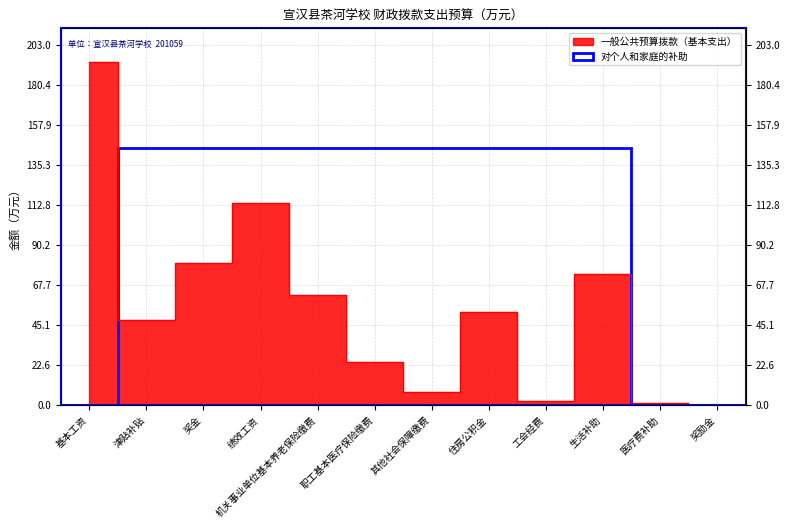

What is the greatest value displayed?

193.3